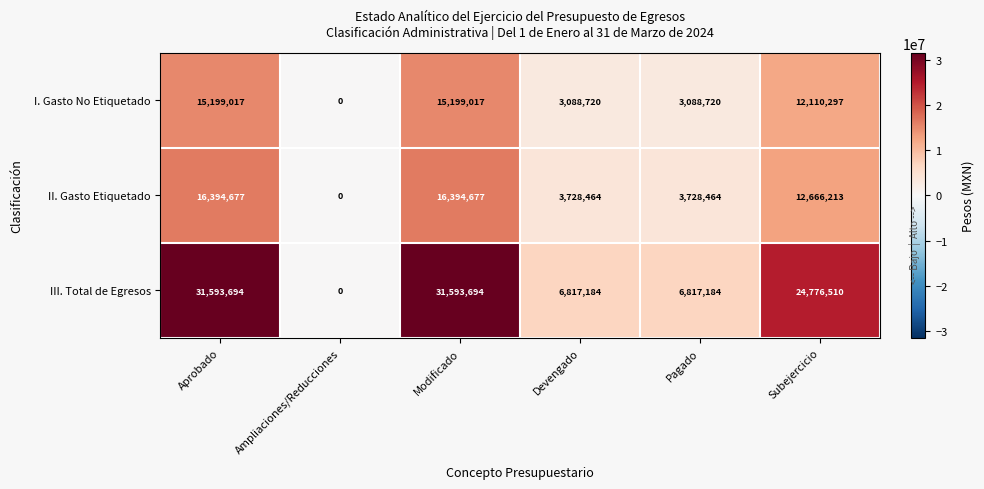

Rank the series at Subejercicio from lowest to highest value.

I. Gasto No Etiquetado, II. Gasto Etiquetado, III. Total de Egresos